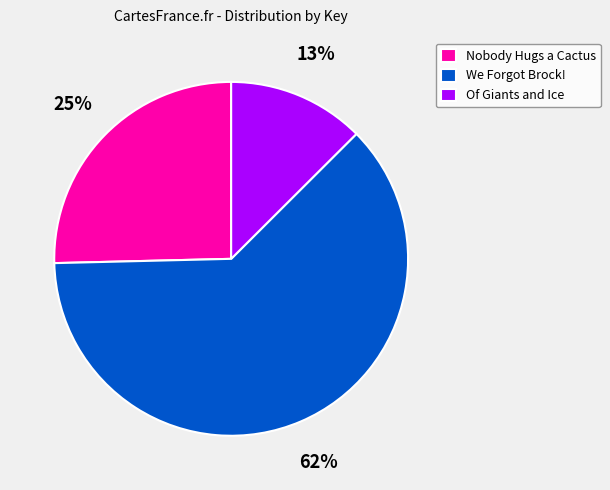

Combined, do Of Giants and Ice and We Forgot Brock! account for over 50%?

Yes